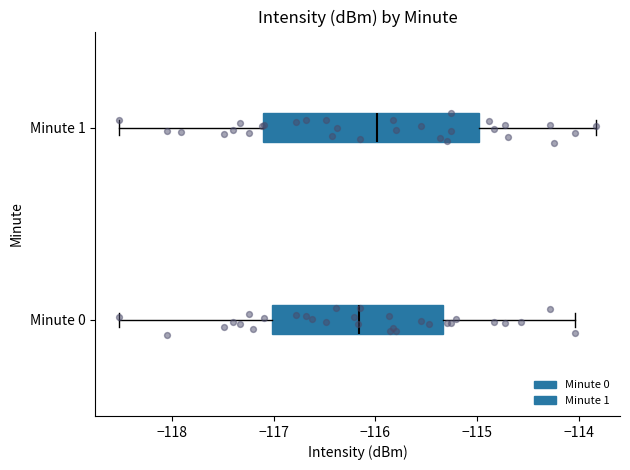

Comparing the boxes themselves (not the whiskers), which one is the widest?

Minute 1